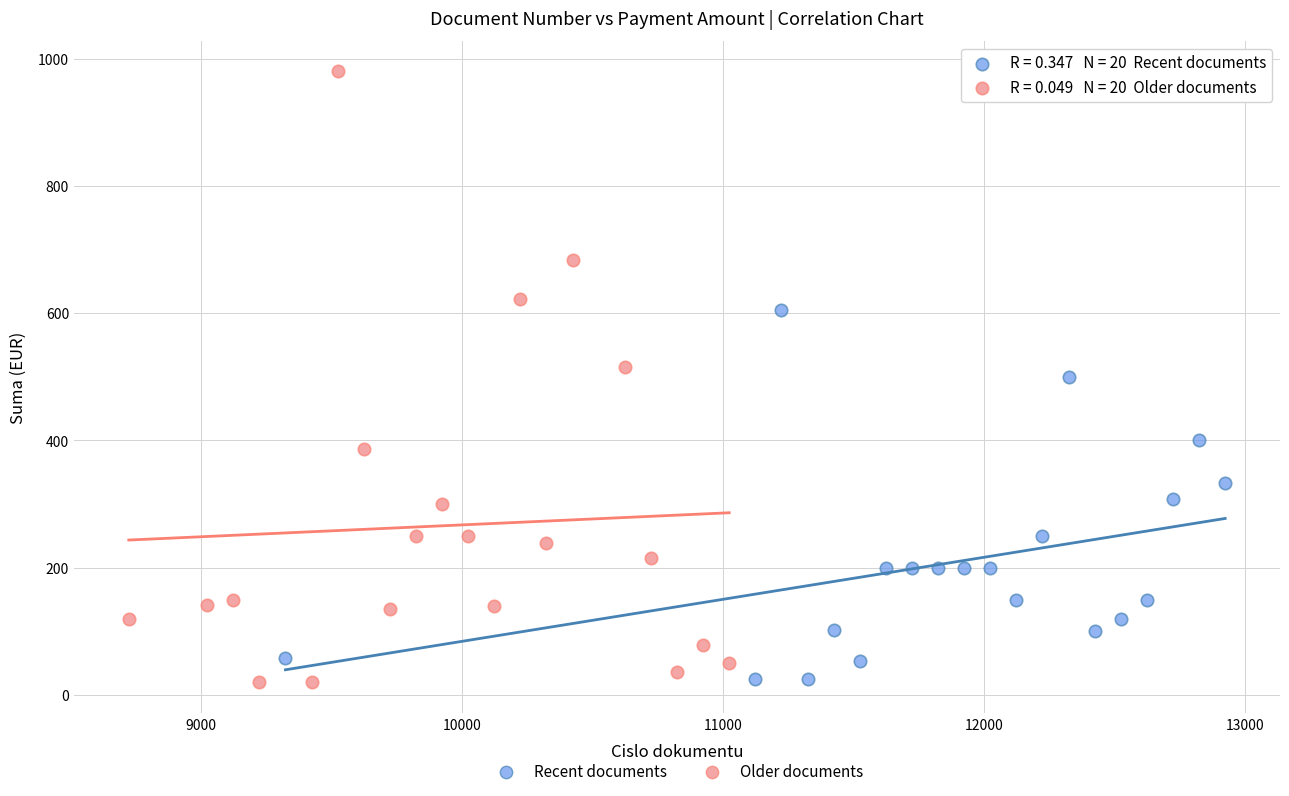

Which series reaches the maximum Y coordinate?

Older documents